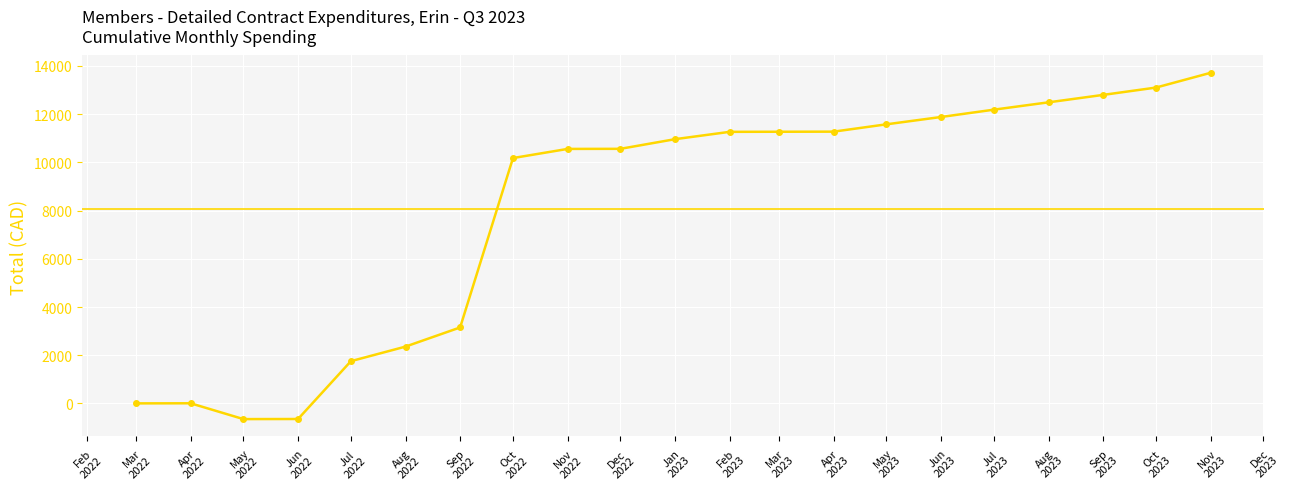

Where does the data first go above 10959?

Jan
2023